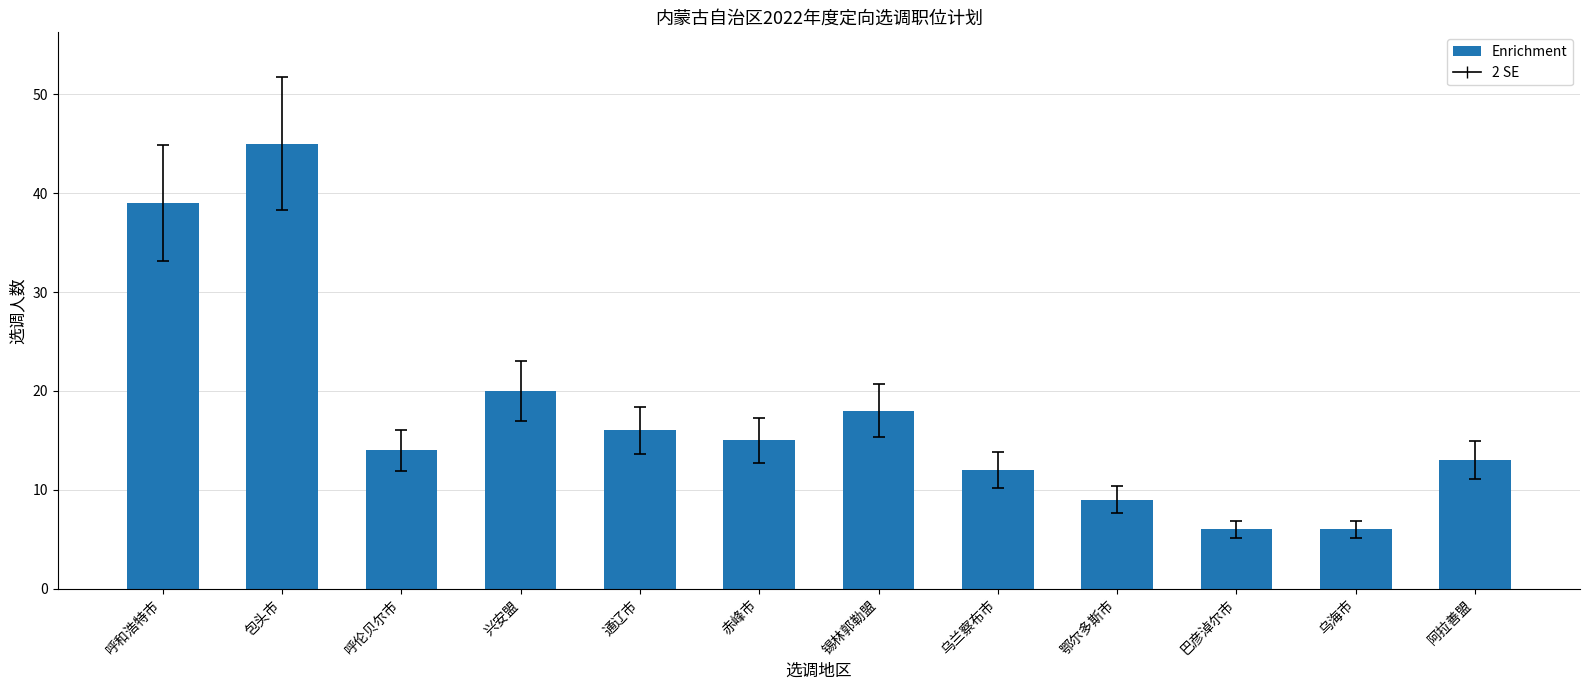

What is the label of the 1st bar from the left?

呼和浩特市